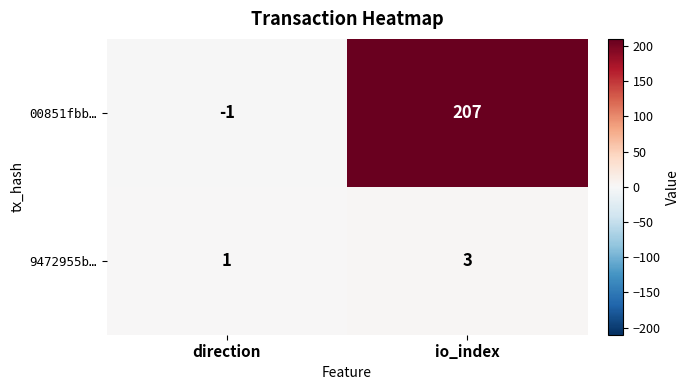

Rank the series at io_index from lowest to highest value.

9472955b…, 00851fbb…